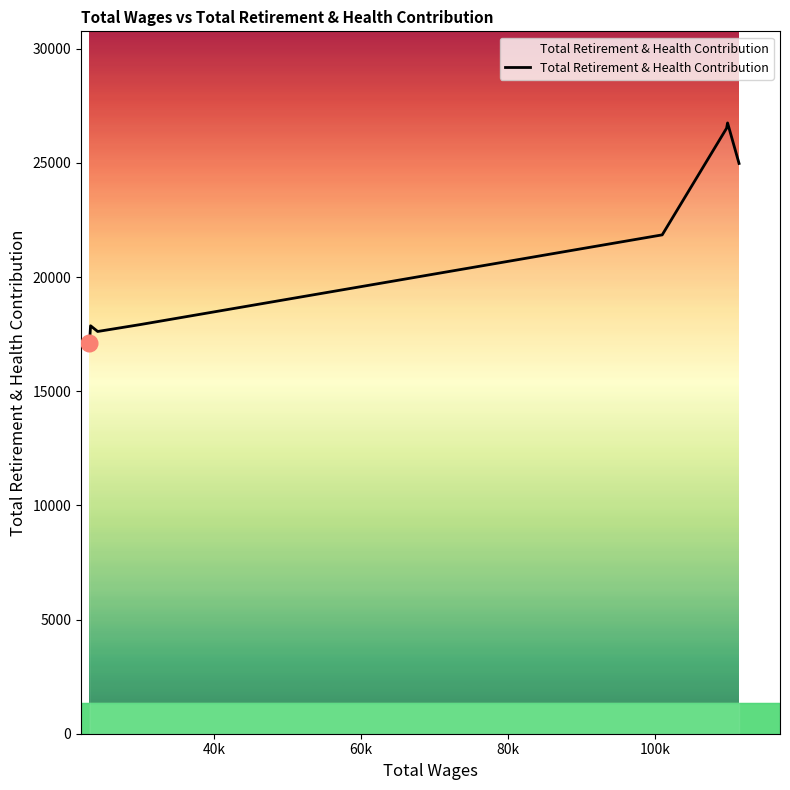

What is the smallest value displayed?

17109